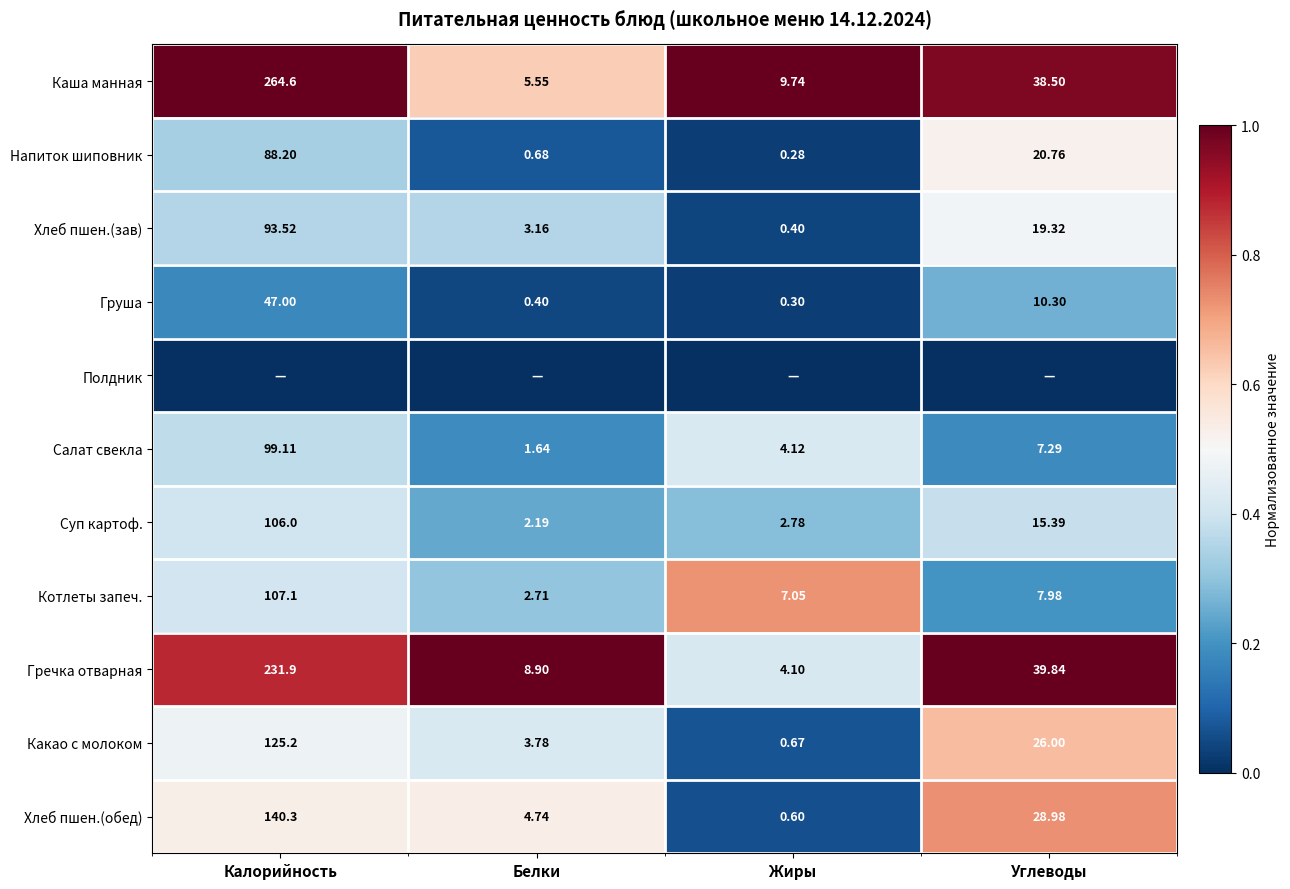

Is the value of Хлеб пшен.(зав) at Калорийность greater than the value of Какао с молоком at Белки?

Yes